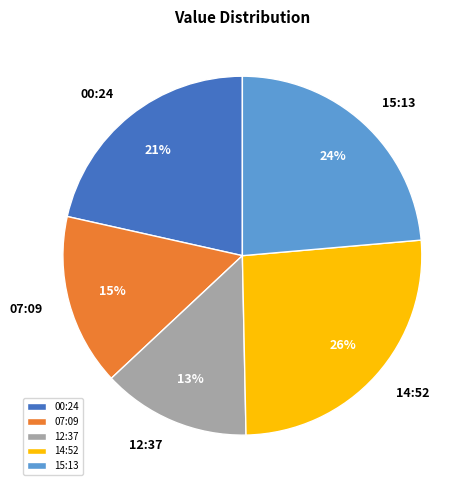

Between 12:37 and 15:13, which is larger?

15:13